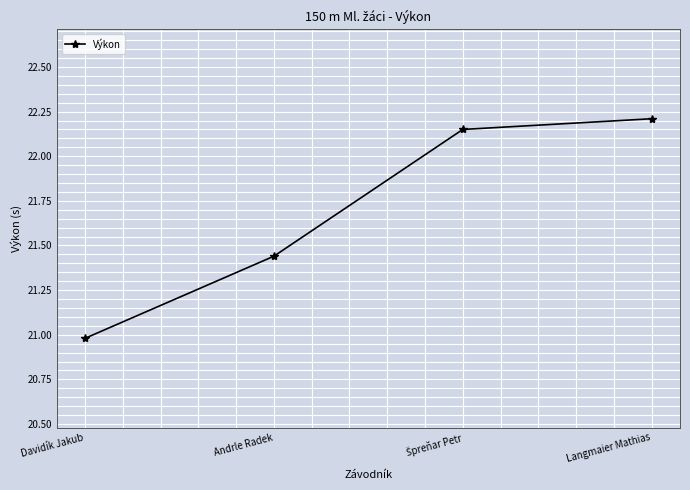

True or false: the data shows 21.0 at Davidík Jakub.

True